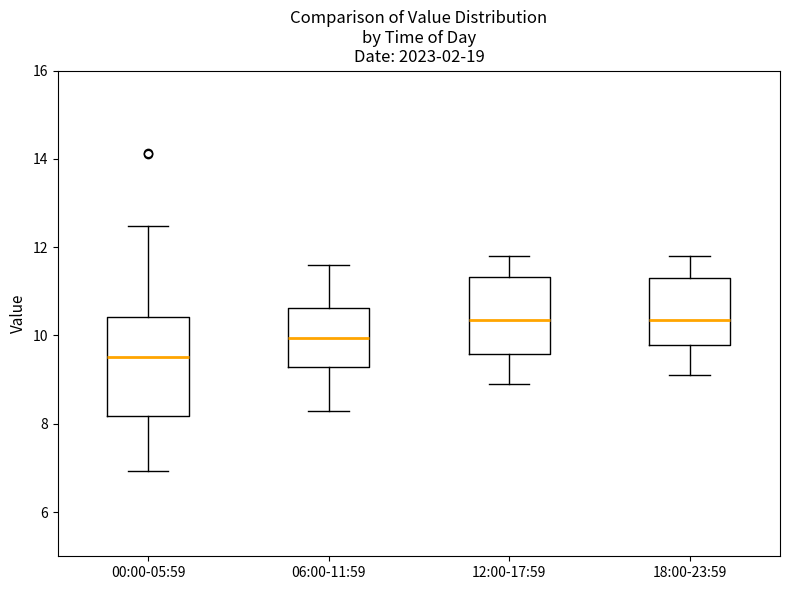

Reading left to right, read every box against the y-axis: the position of its median line, the range the box covers, and the ends of its whiskers. The values are not printed on the chart, so give them approximately, as read against the axis.

00:00-05:59: median 9.6, box 8.2 to 10.4, whiskers 7.0 to 12.4
06:00-11:59: median 10.0, box 9.2 to 10.6, whiskers 8.4 to 11.6
12:00-17:59: median 10.4, box 9.6 to 11.4, whiskers 9.0 to 11.8
18:00-23:59: median 10.4, box 9.8 to 11.4, whiskers 9.2 to 11.8